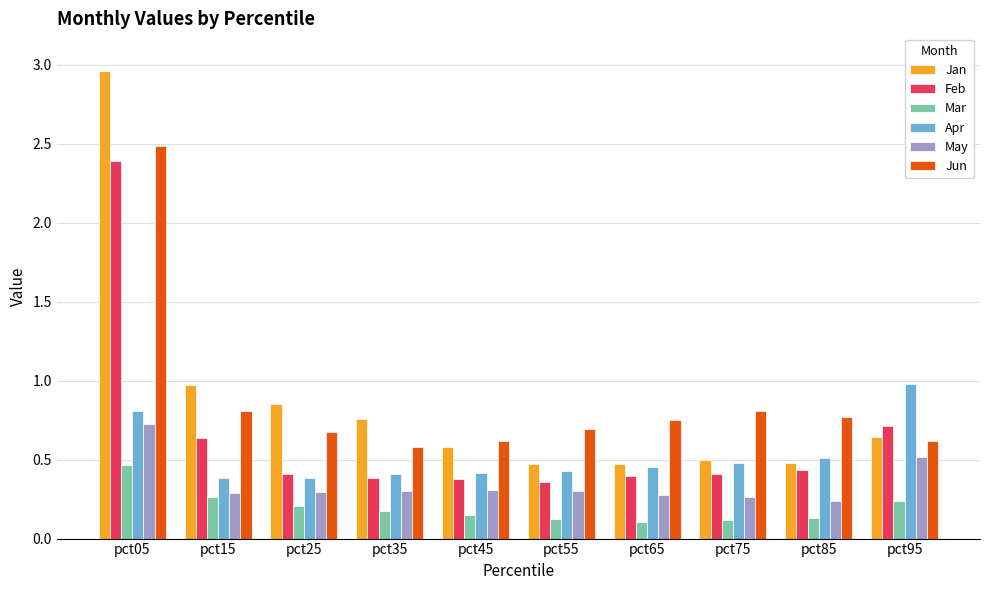

How many groups of bars are there?

10